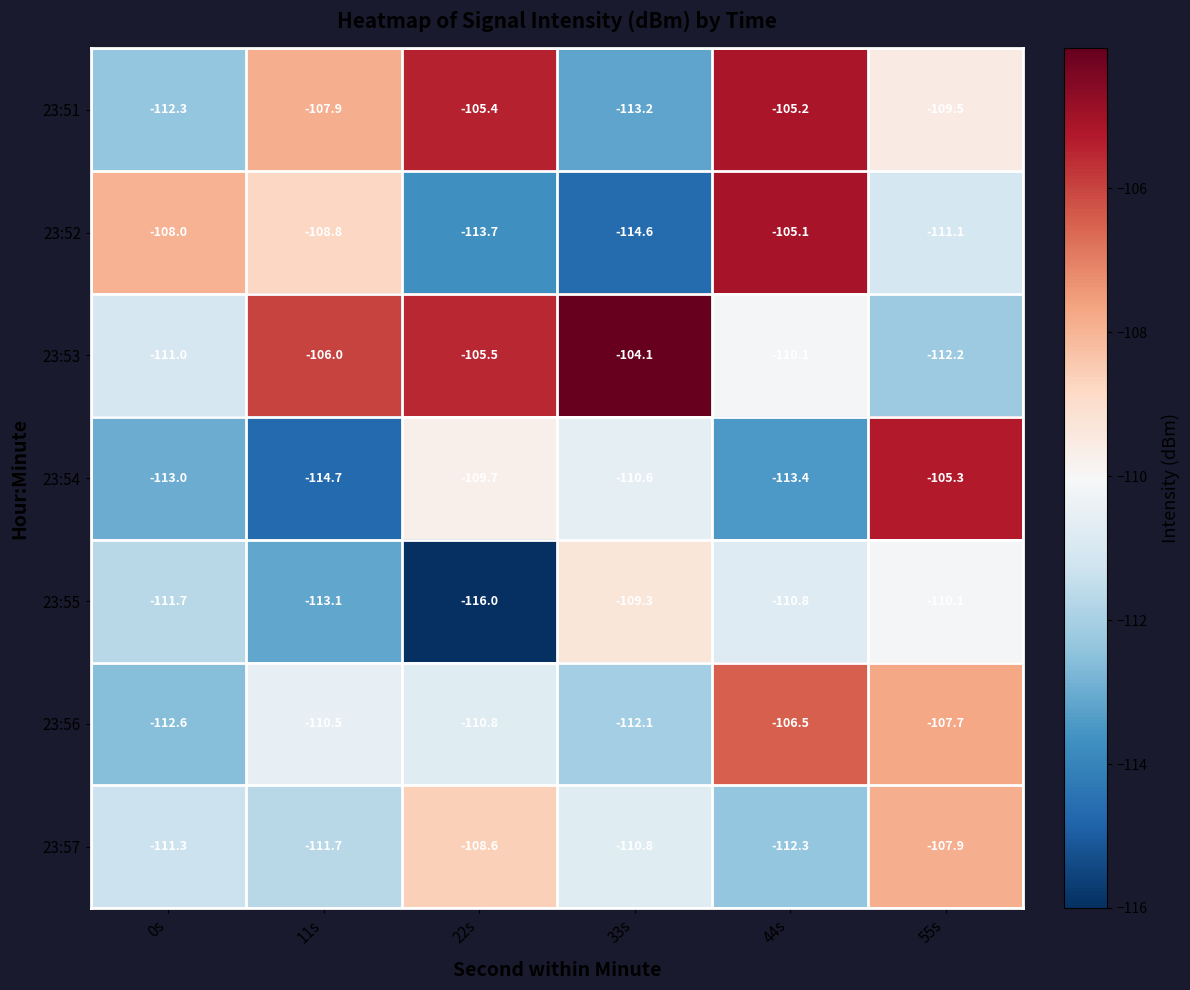

At which label is 23:56 closest to -109?

55s